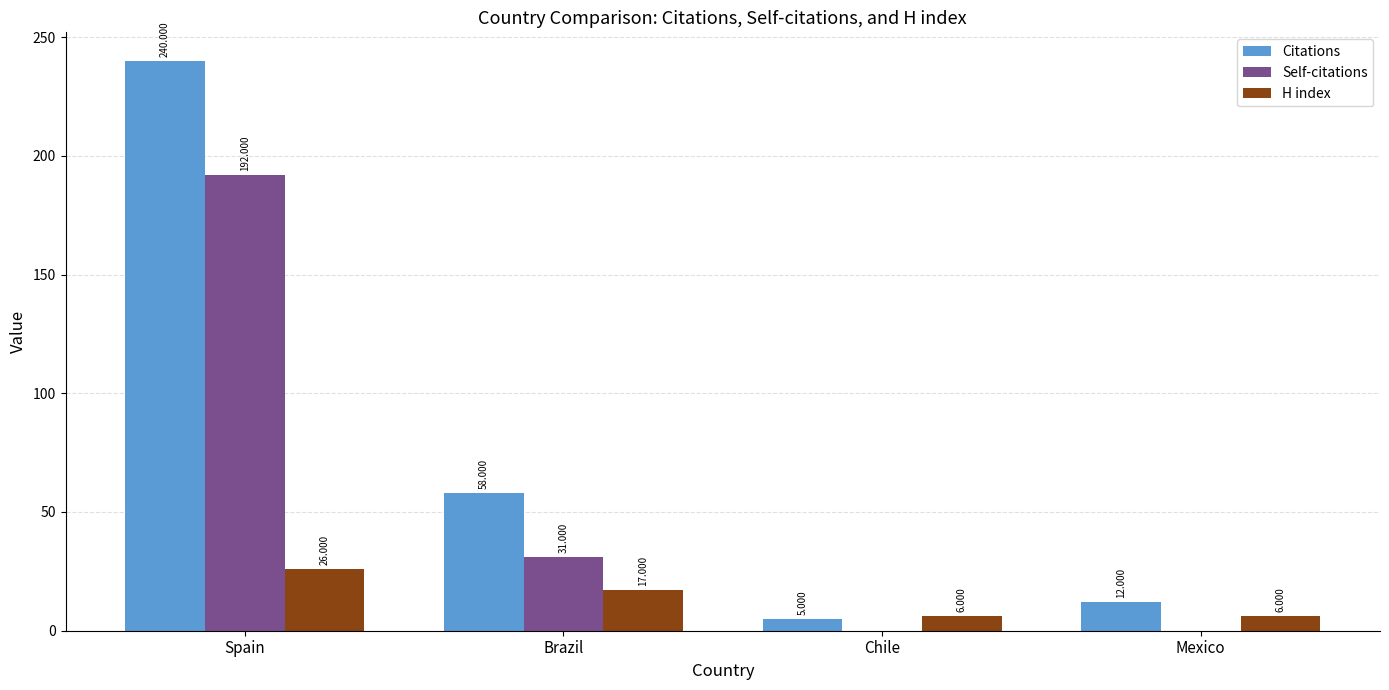

Count the number of data series in this chart.

3